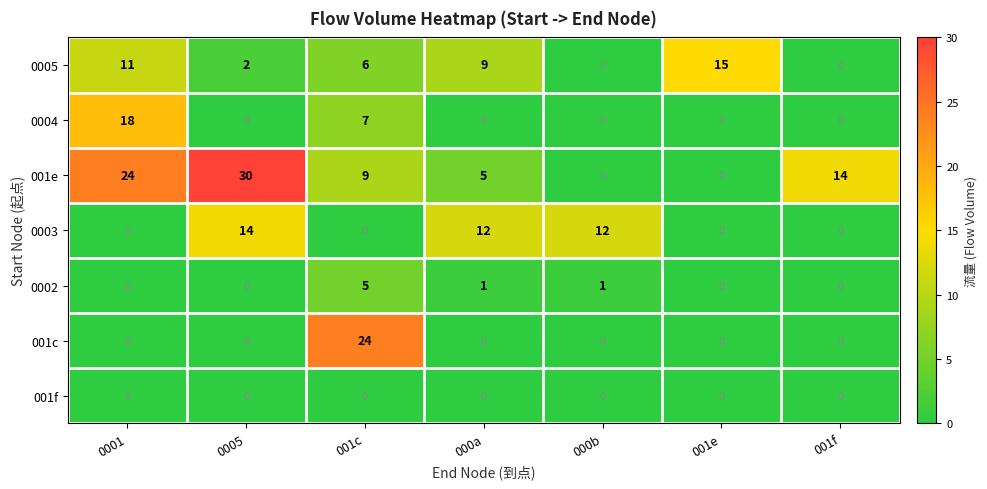

What is the maximum value for 0002?

5